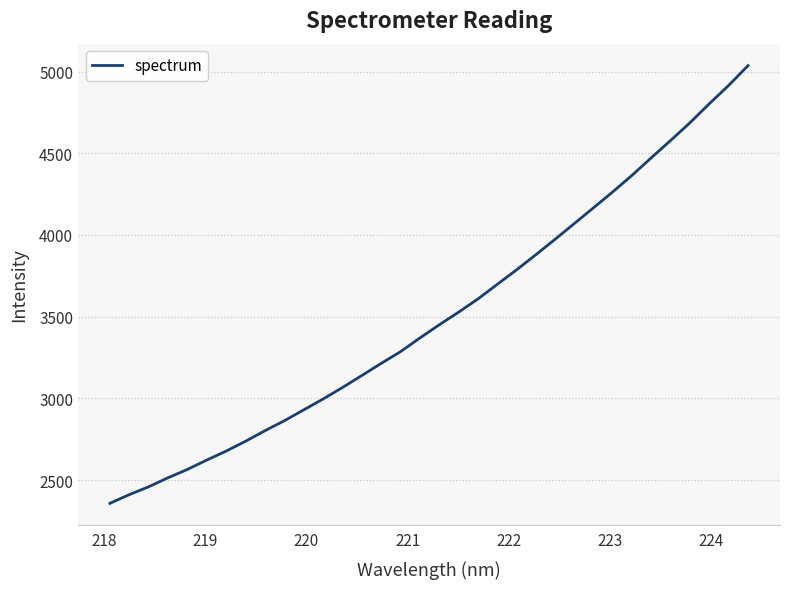

What is the smallest value displayed?

2357.1